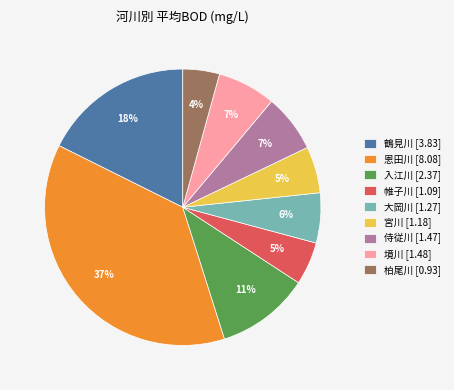

Do 境川 [1.48] and 侍従川 [1.47] together represent more than half of the pie?

No